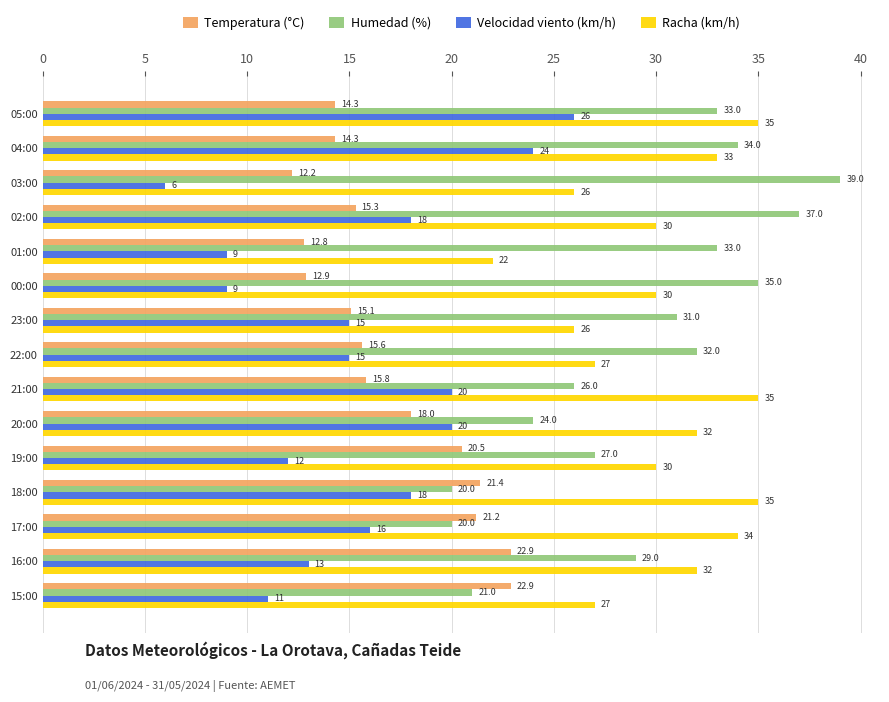

What is the difference between the highest and lowest values at 22:00?

17.0